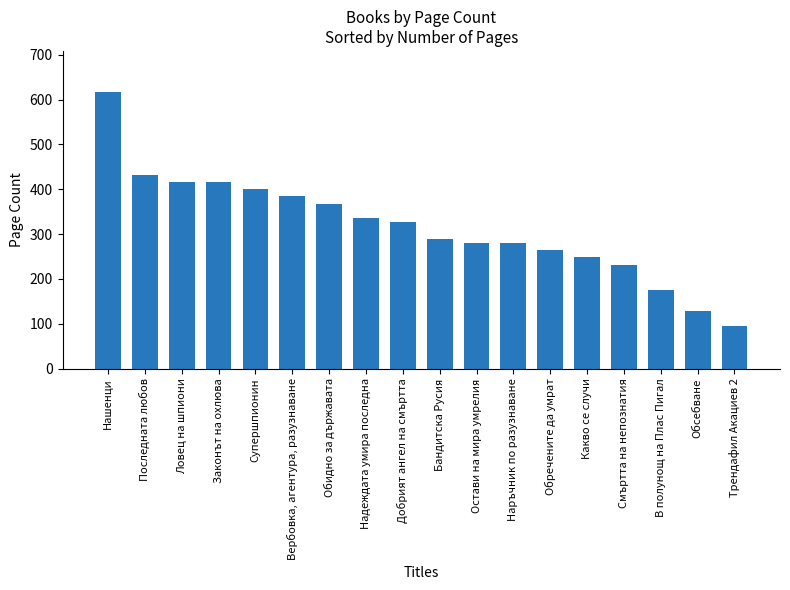

What position from the right is Остави на мира умрелия?

8